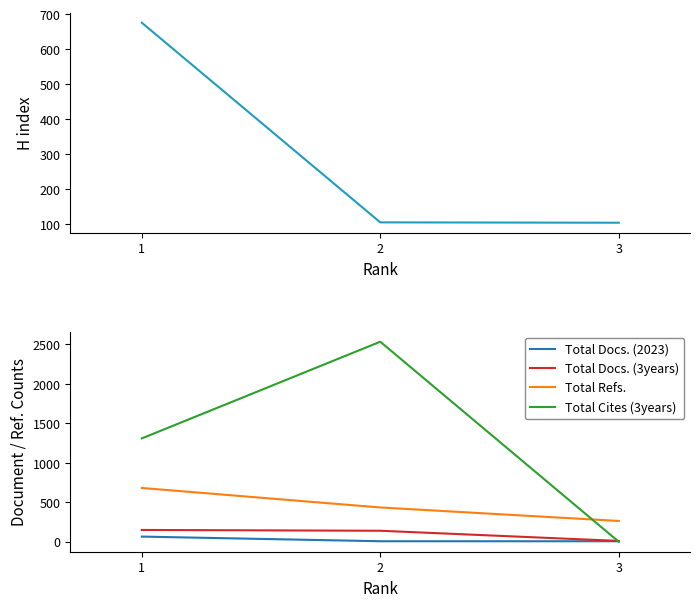

At which category is the sum across all series the highest?

2